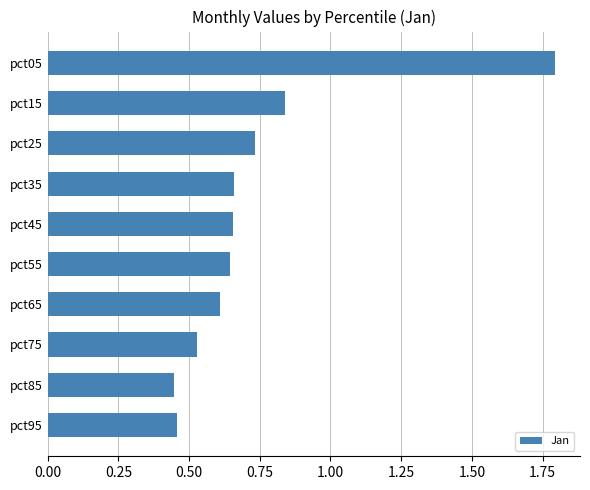

Does the chart contain any negative values?

No